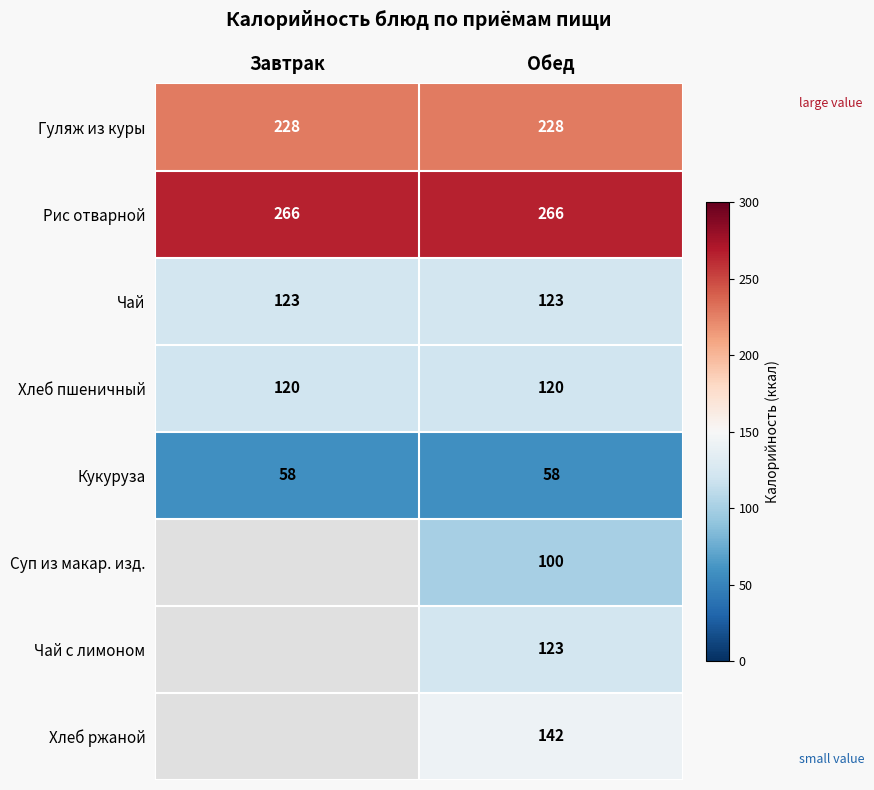

Which has a higher value, Завтрак or Обед?

Завтрак